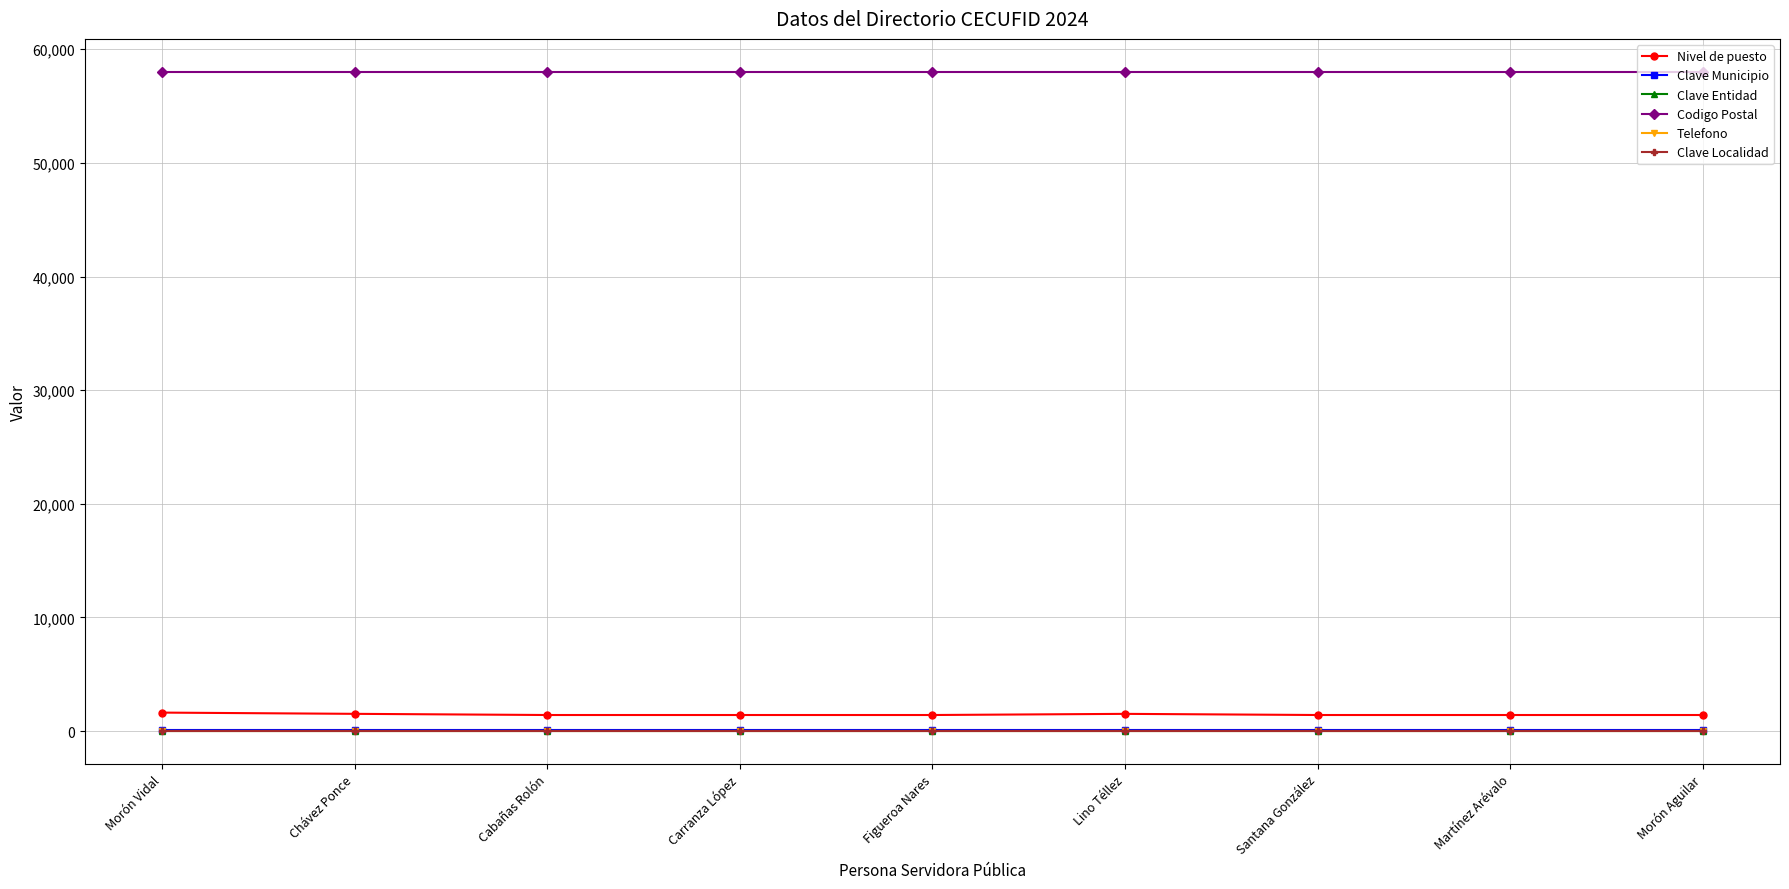

What is the difference between the maximum and minimum values in the Nivel de puesto series?

212